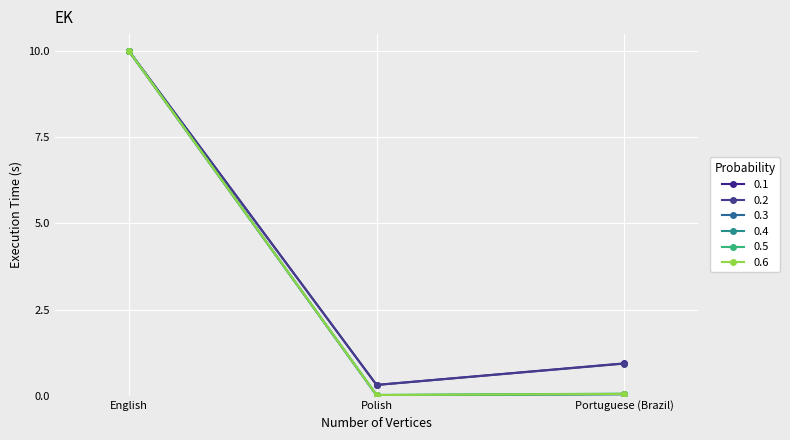

What is the label of the 2nd point from the right?

Polish